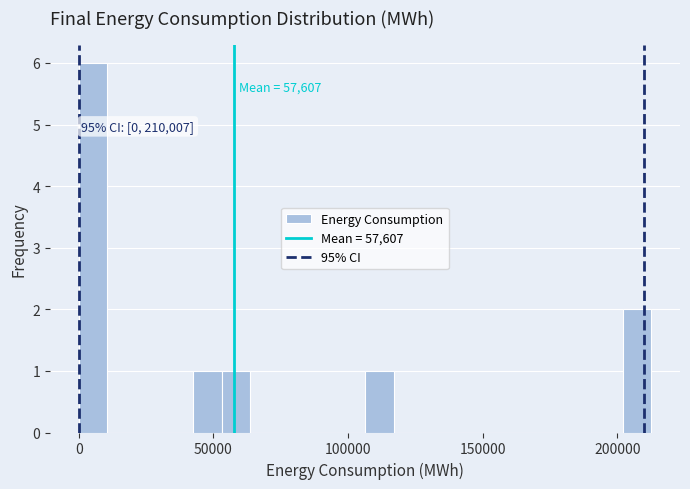

Read against the x-axis, roughly where is the centre of the tallest bar?

5000